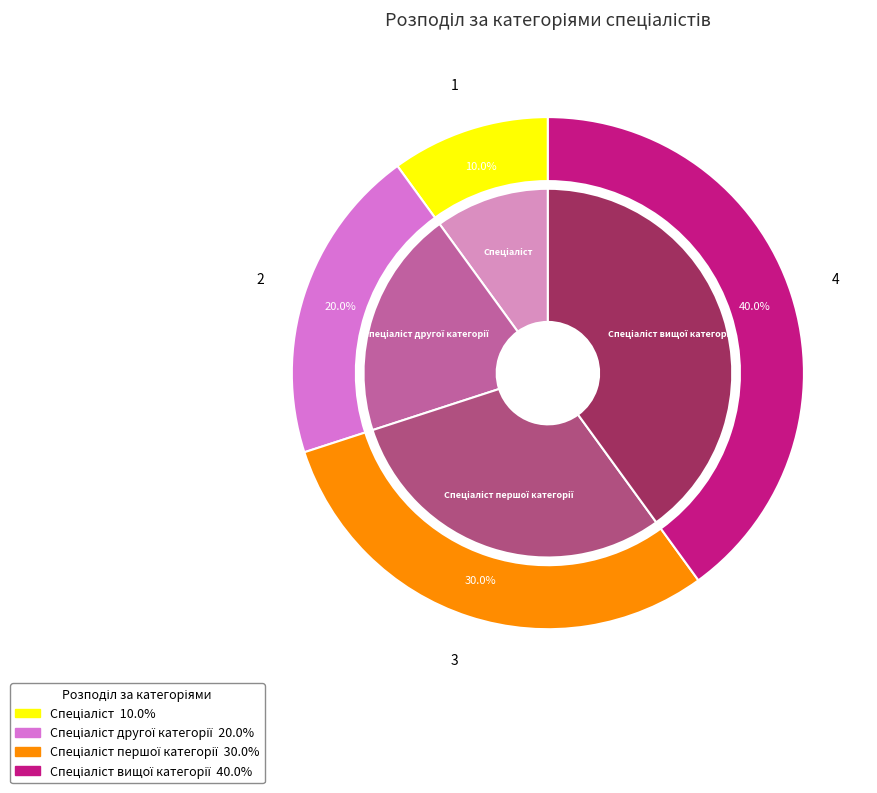

True or false: Спеціаліст другої категорії accounts for 9% of the total.

False